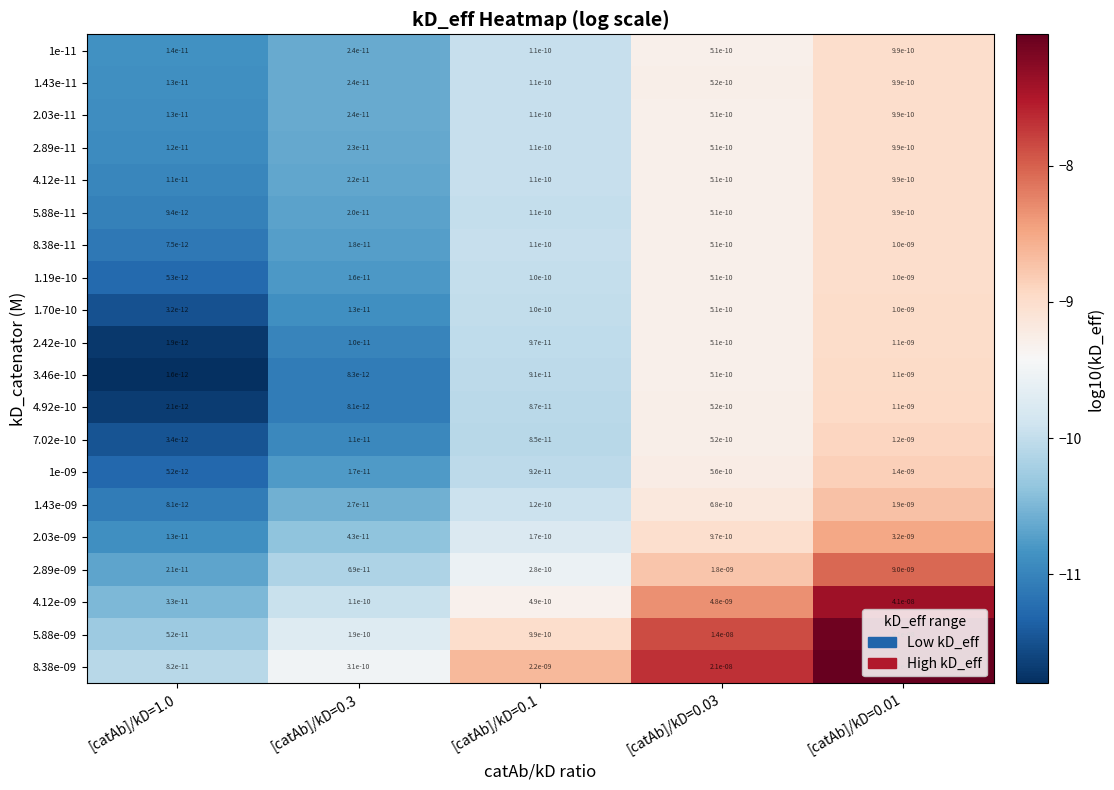

Which category has the highest value in the 4.12e-09 series?

[catAb]/kD=0.01